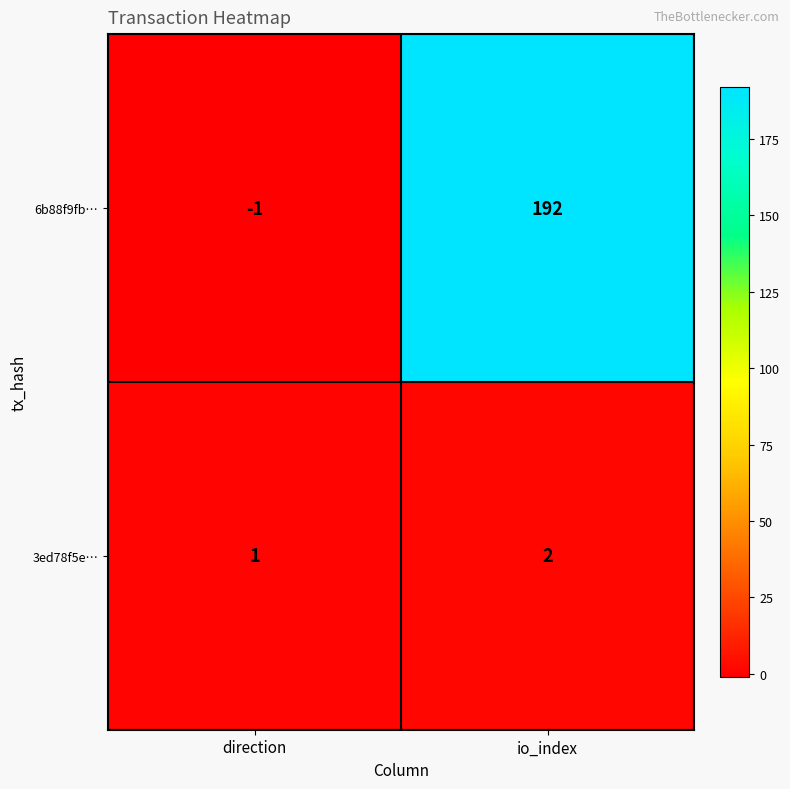

At how many categories does at least one series exceed 113?

1